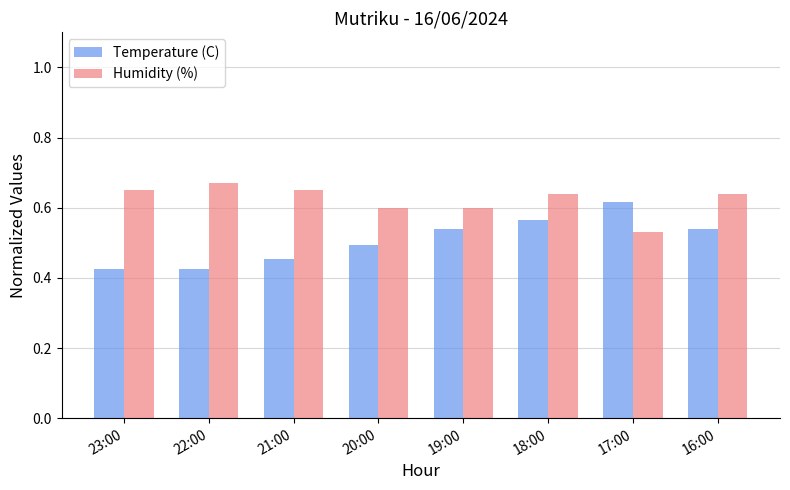

Rank the series at 18:00 from highest to lowest value.

Humidity (%), Temperature (C)